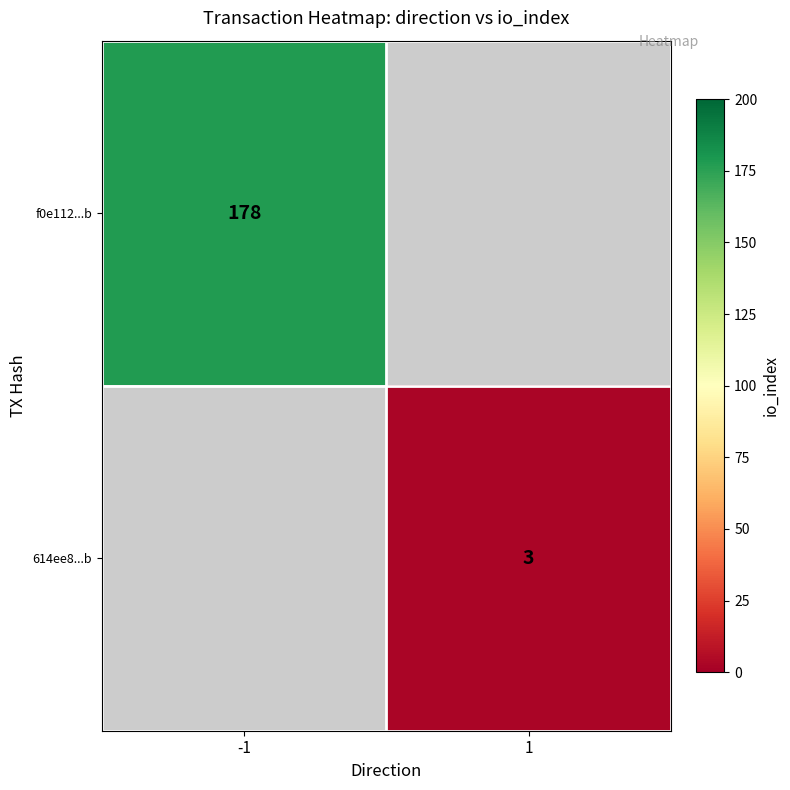

Is the value of 614ee8...b at 1 greater than the value of f0e112...b at -1?

No